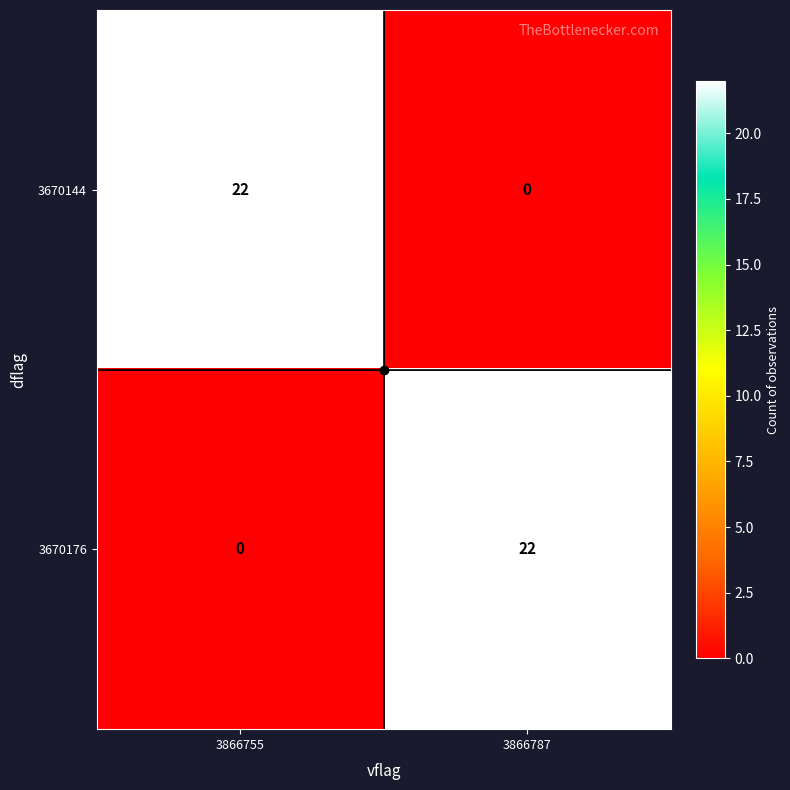

Rank the series at 3866755 from highest to lowest value.

3670144, 3670176